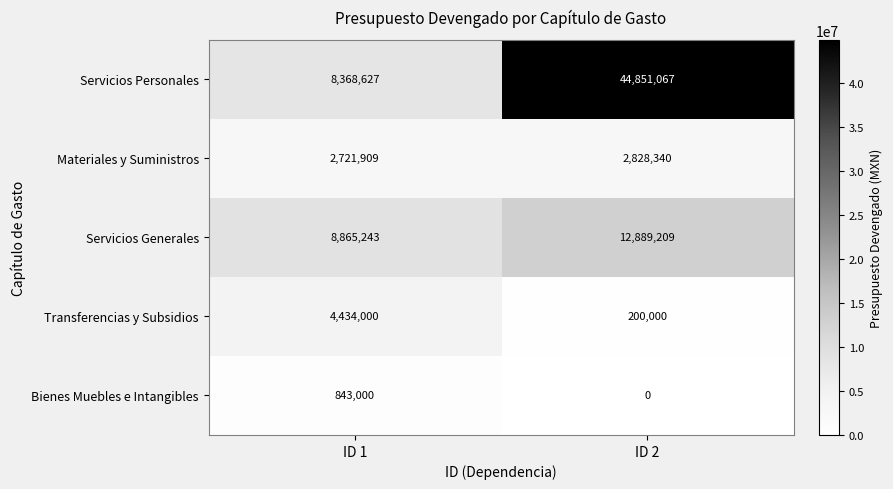

How many series are shown in this chart?

5